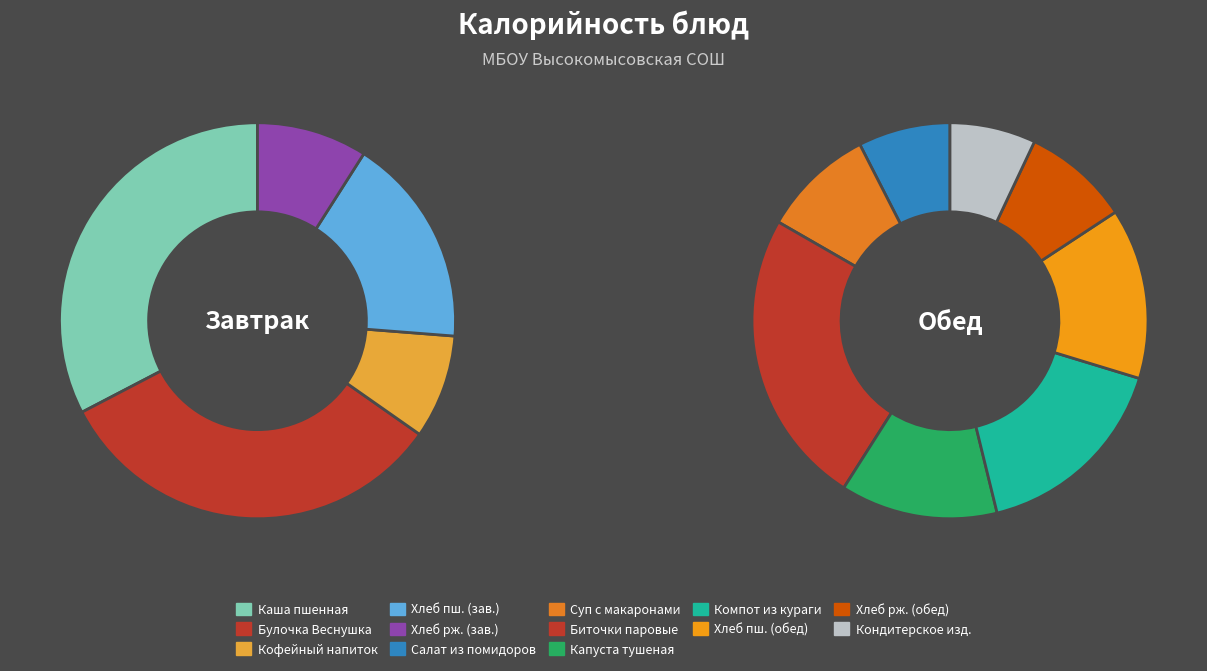

Which slice is the largest?

Каша пшенная молочная с маслом сливочным